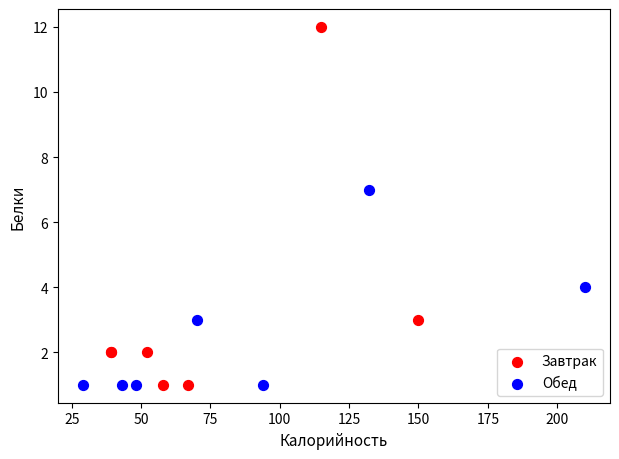

Which series has the widest spread of Y values?

Завтрак